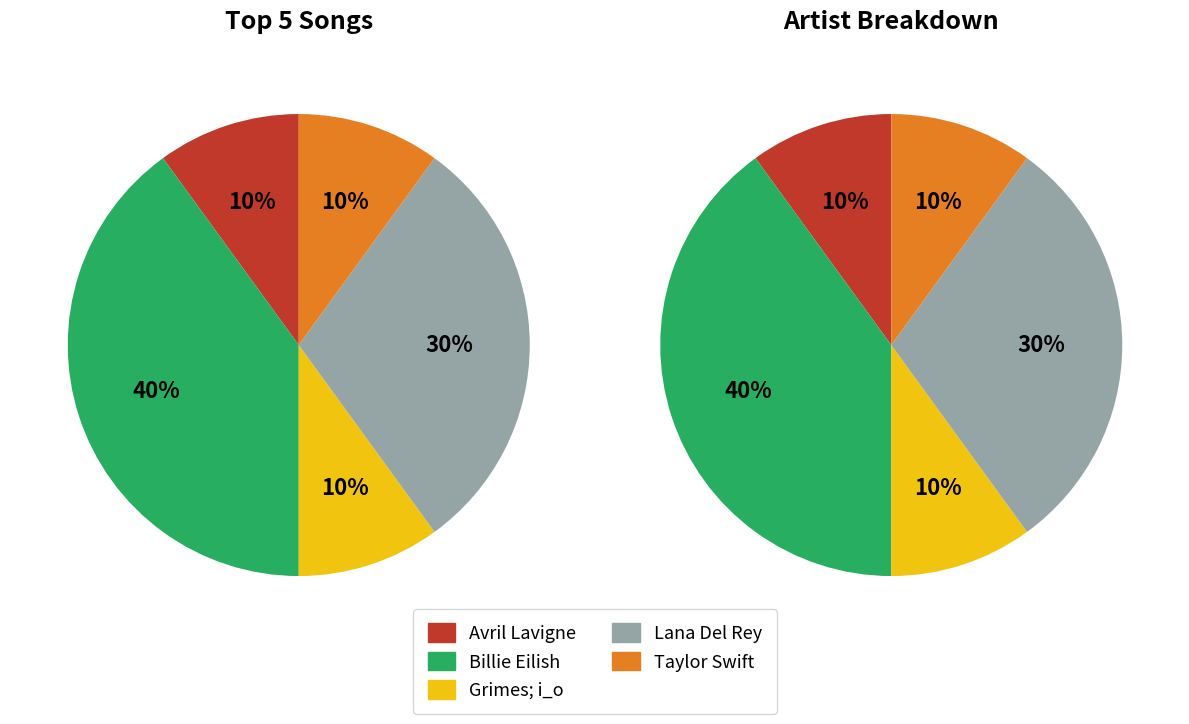

The Grimes; i_o slice represents 10% of the pie. True or false?

True